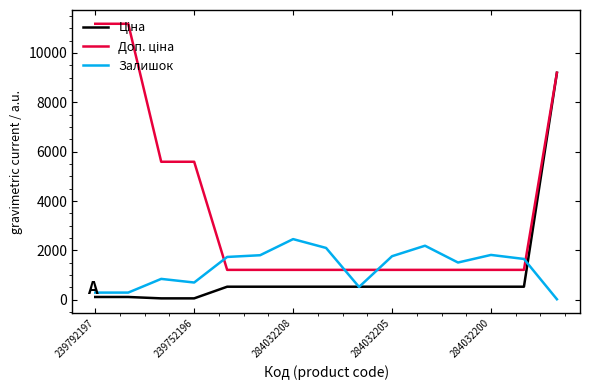

What is the greatest value displayed?

11182.0